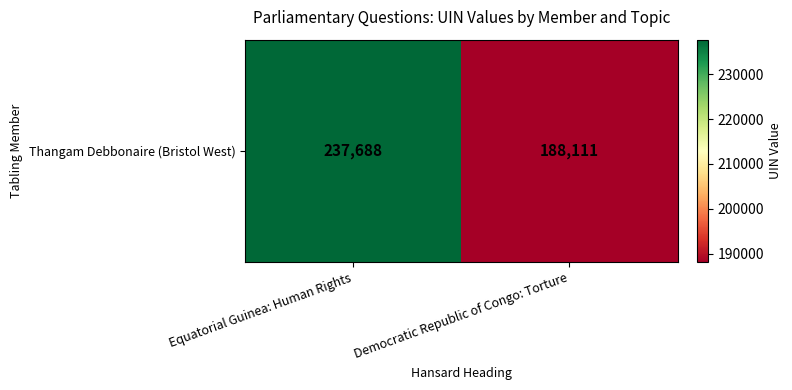

Which category has the lowest value across all series?

Democratic Republic of Congo: Torture